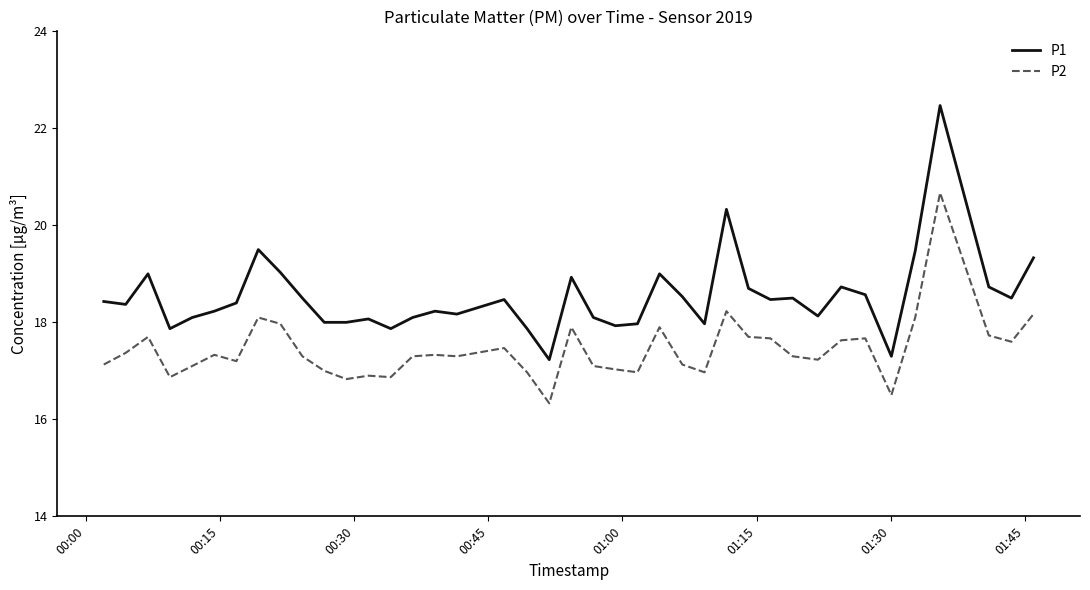

True or false: P1 and P2 cross at least once.

False